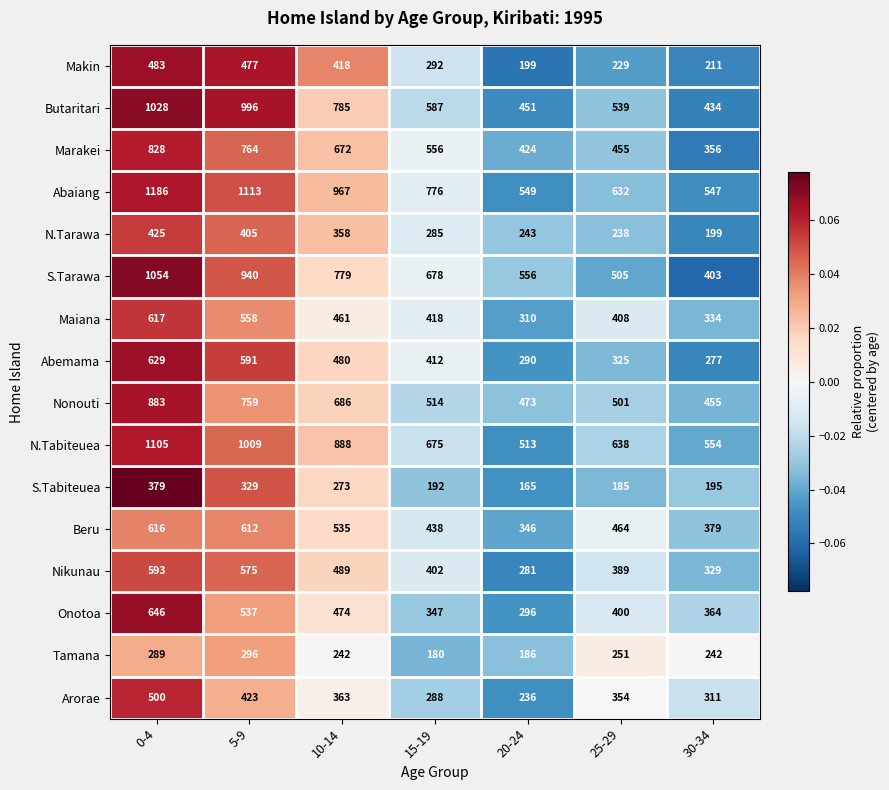

The Onotoa series shows -0.0 at 20-24. True or false?

False